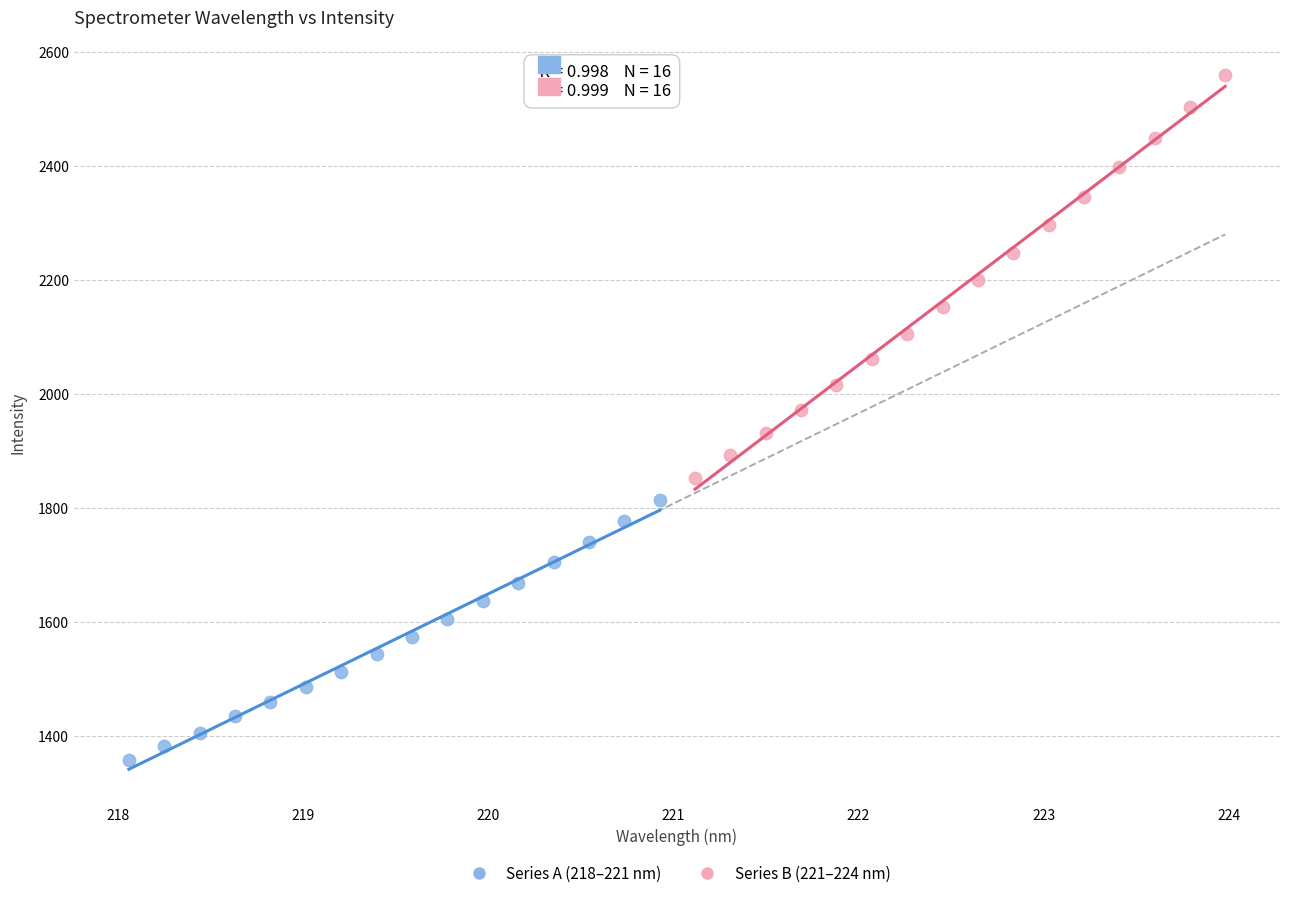

What are all the series names shown in the legend?

Series A (218–221 nm), Series B (221–224 nm)